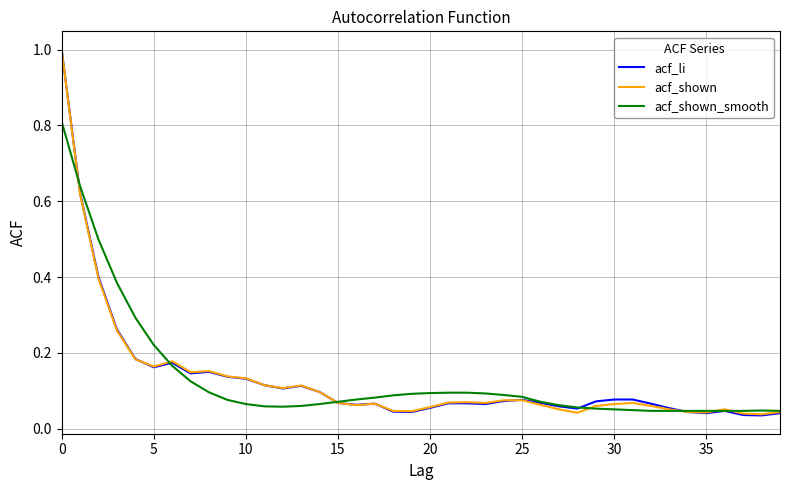

How many distinct data groups are displayed?

3